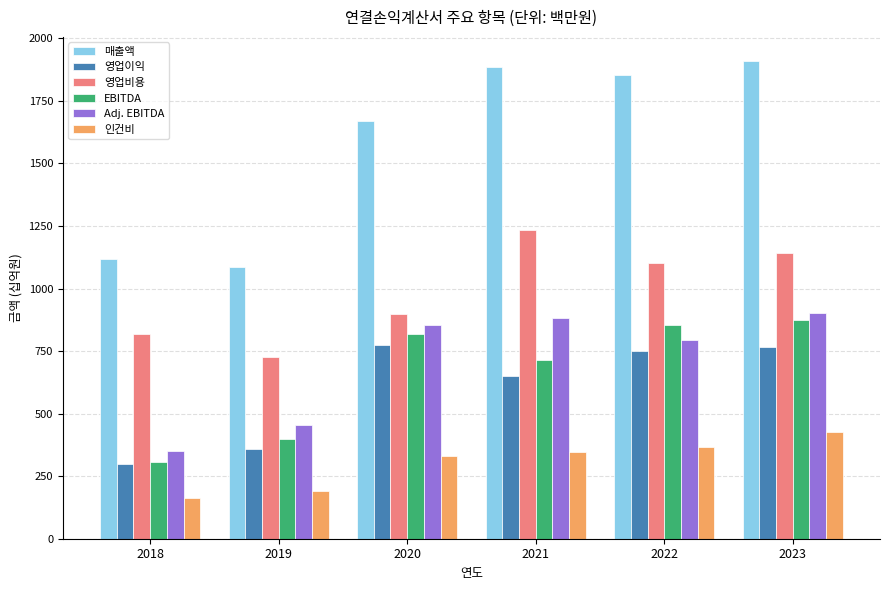

Is it true that 영업이익 equals 260.3 at 2023?

False